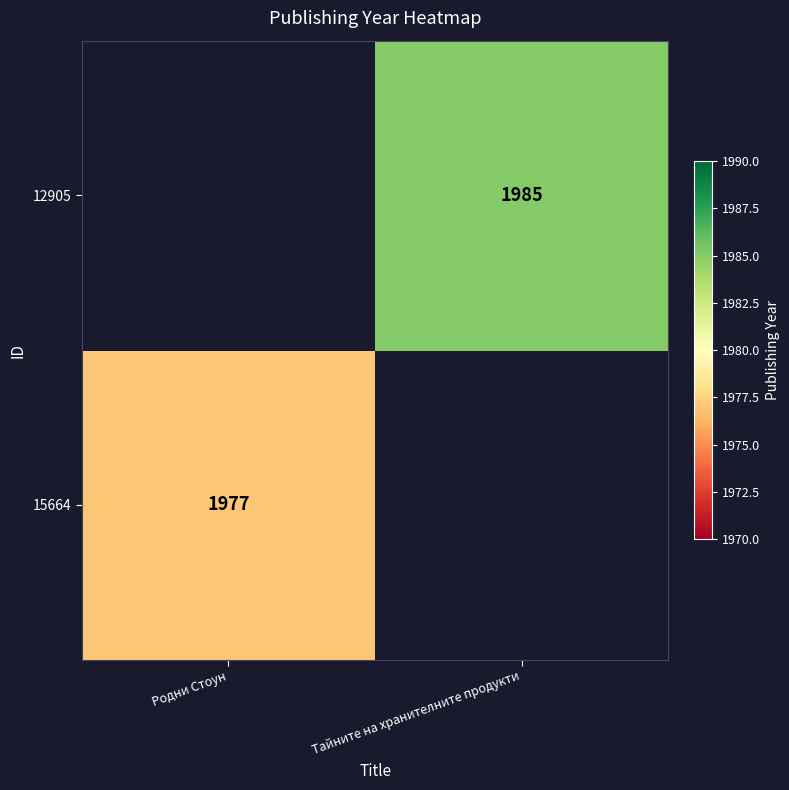

The 12905 series shows 1985 at Тайните на хранителните продукти. True or false?

True